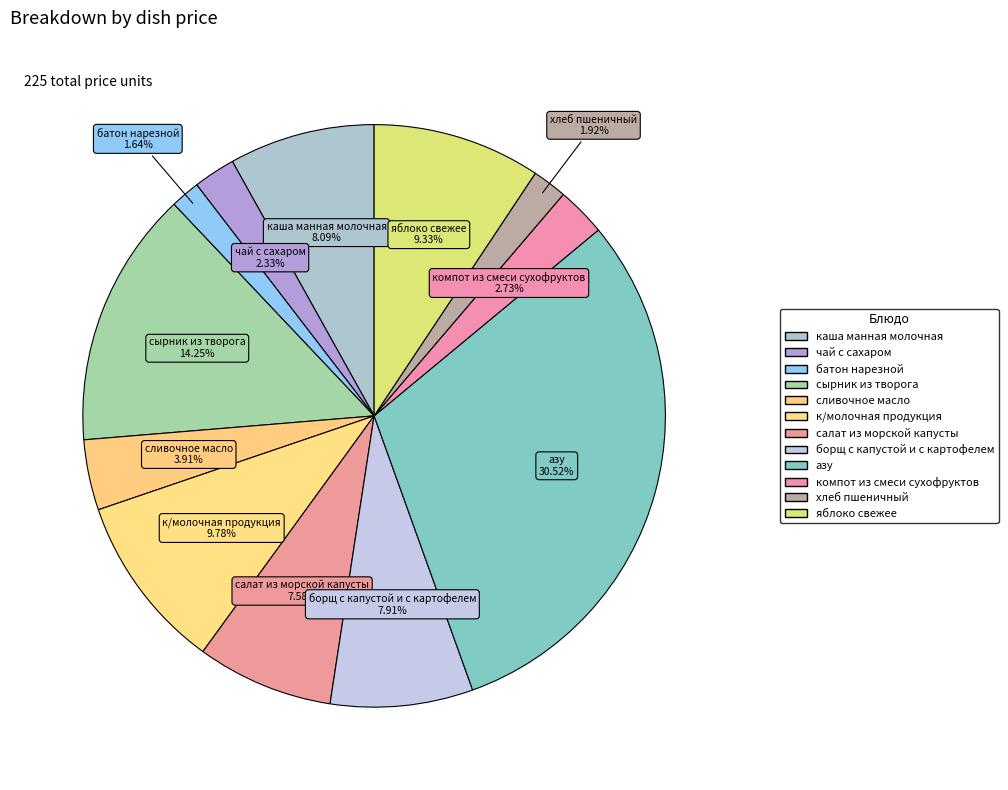

How many segments does this pie chart have?

12